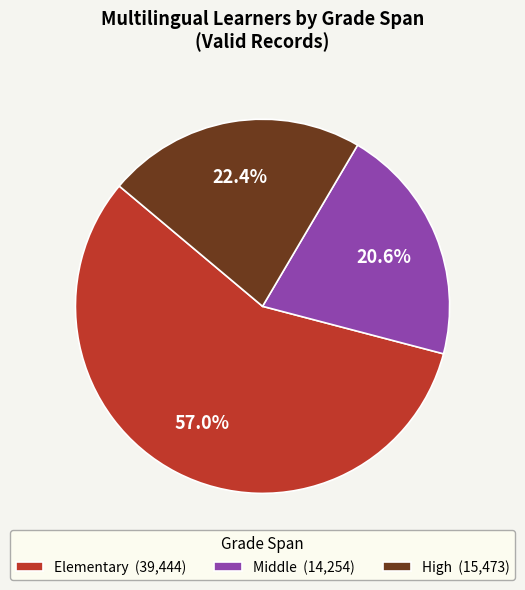

Do Elementary and High together represent more than half of the pie?

Yes